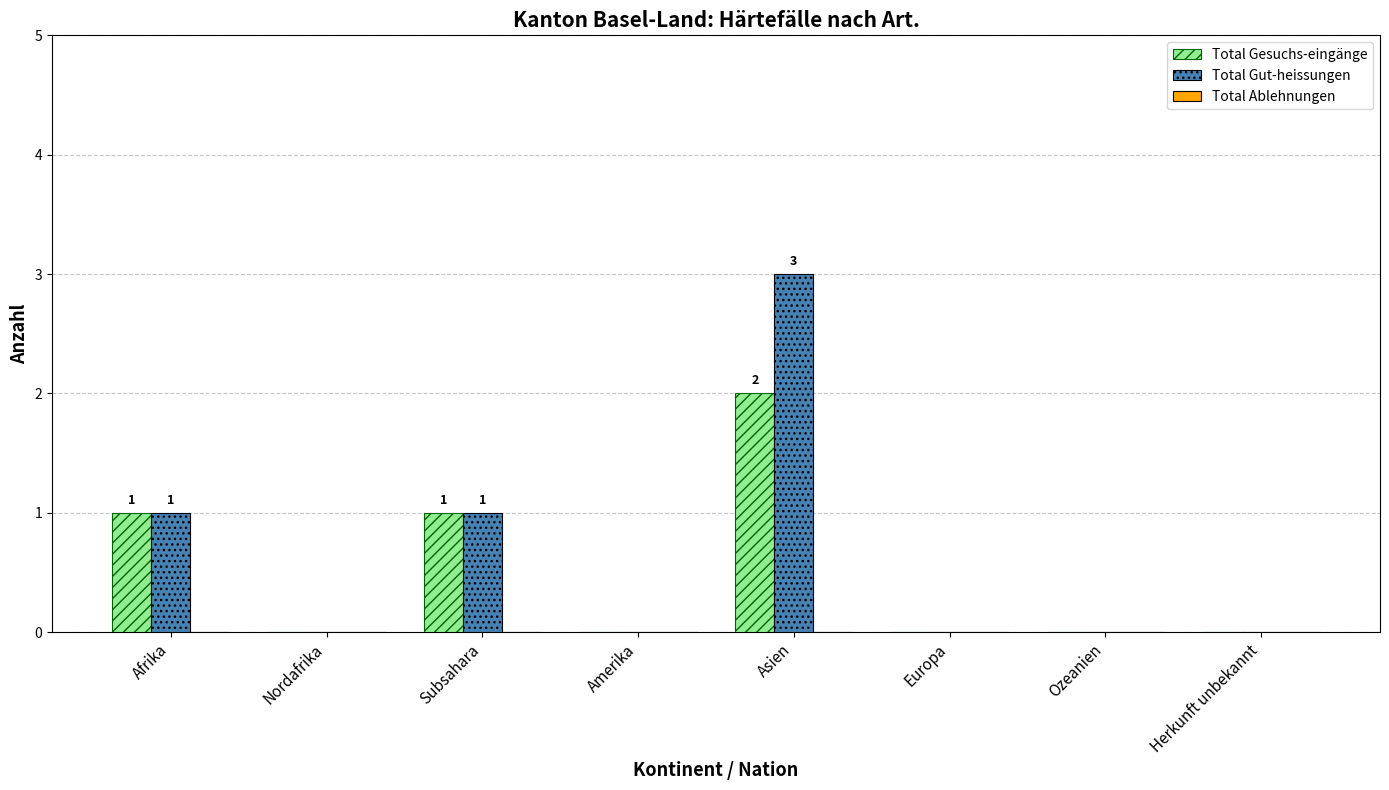

What is the sum of all Total Gesuchs-eingänge values?

4